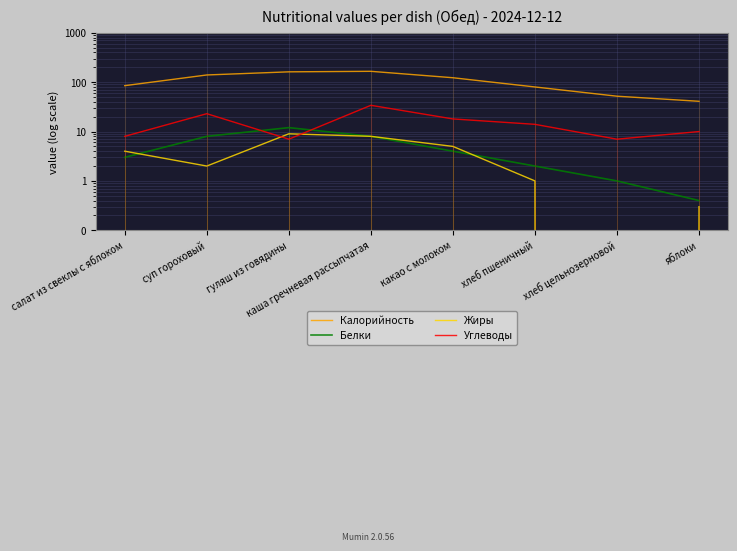

Where does the Белки series first go above 4?

суп гороховый